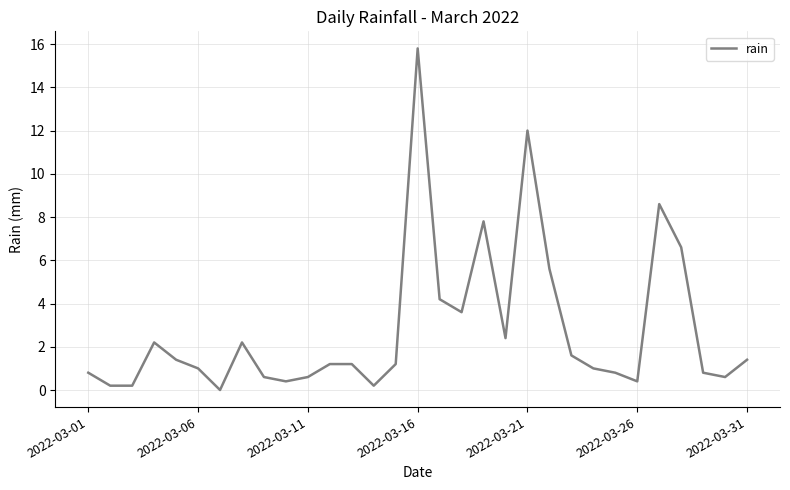

What is the difference between the maximum and minimum values?

15.8